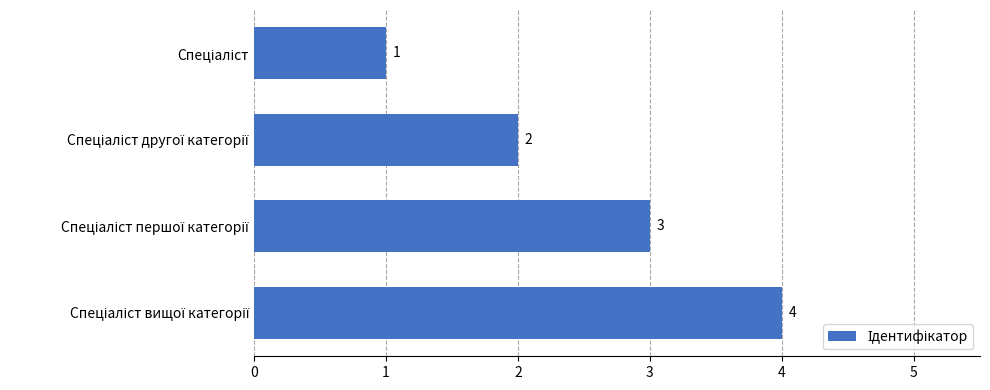

How many values are between 2 and 4?

3